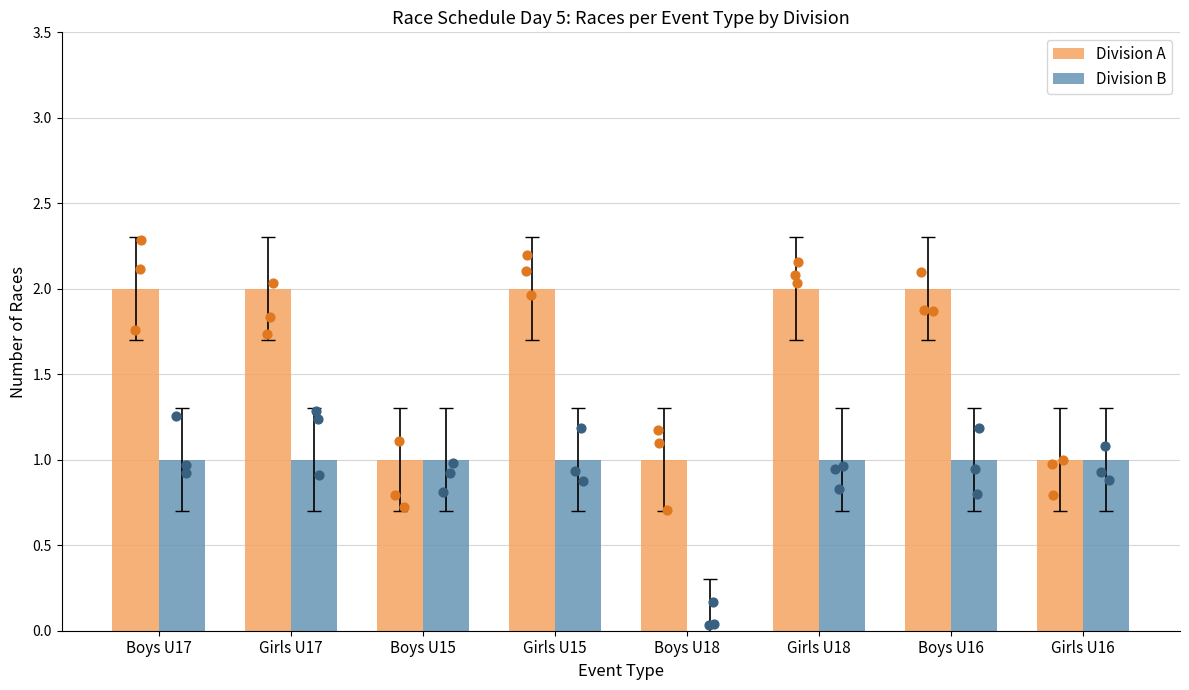

At how many categories does at least one series exceed 1?

5